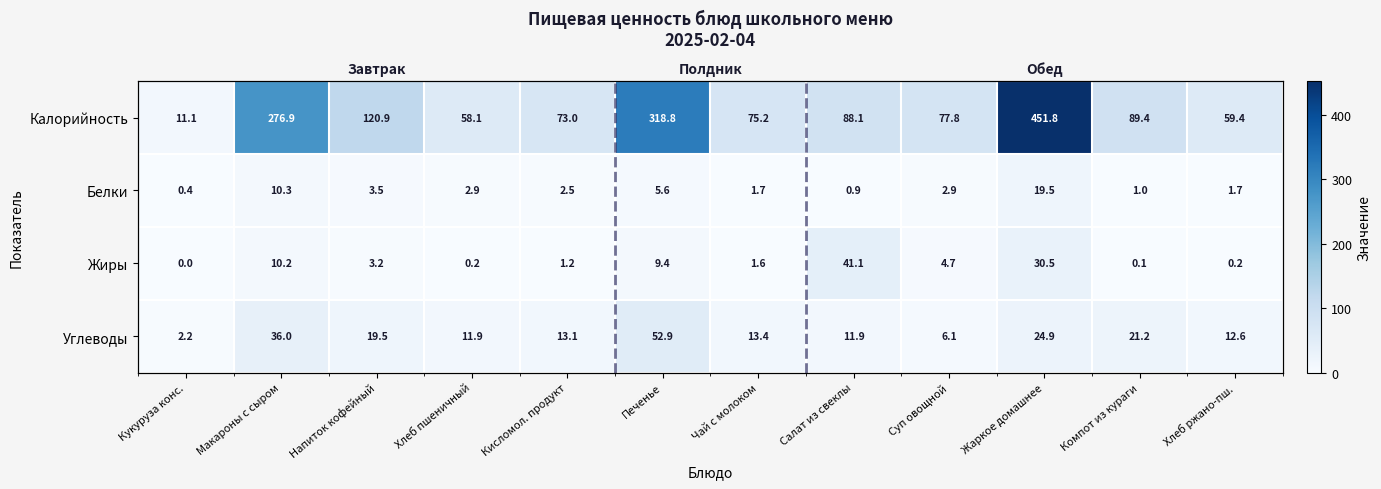

What is the greatest value displayed?

451.8